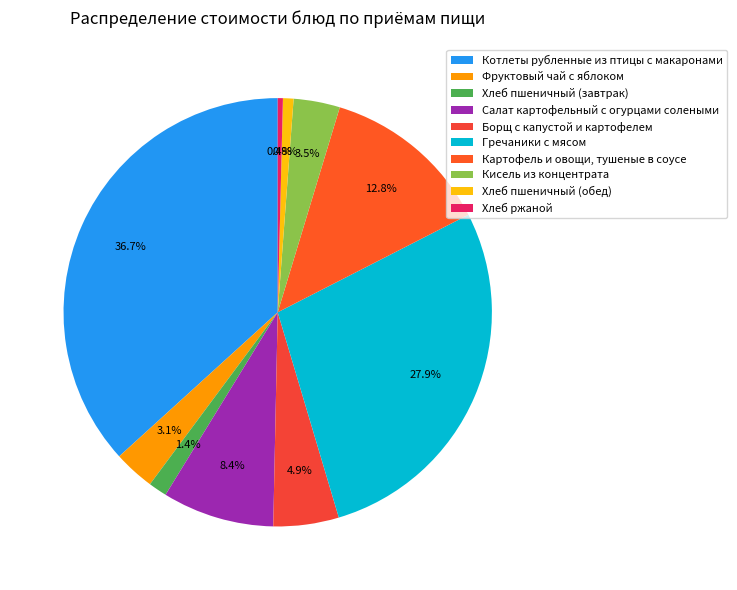

What percentage is NOT represented by Котлеты рубленные из птицы с макаронами?

63.3%